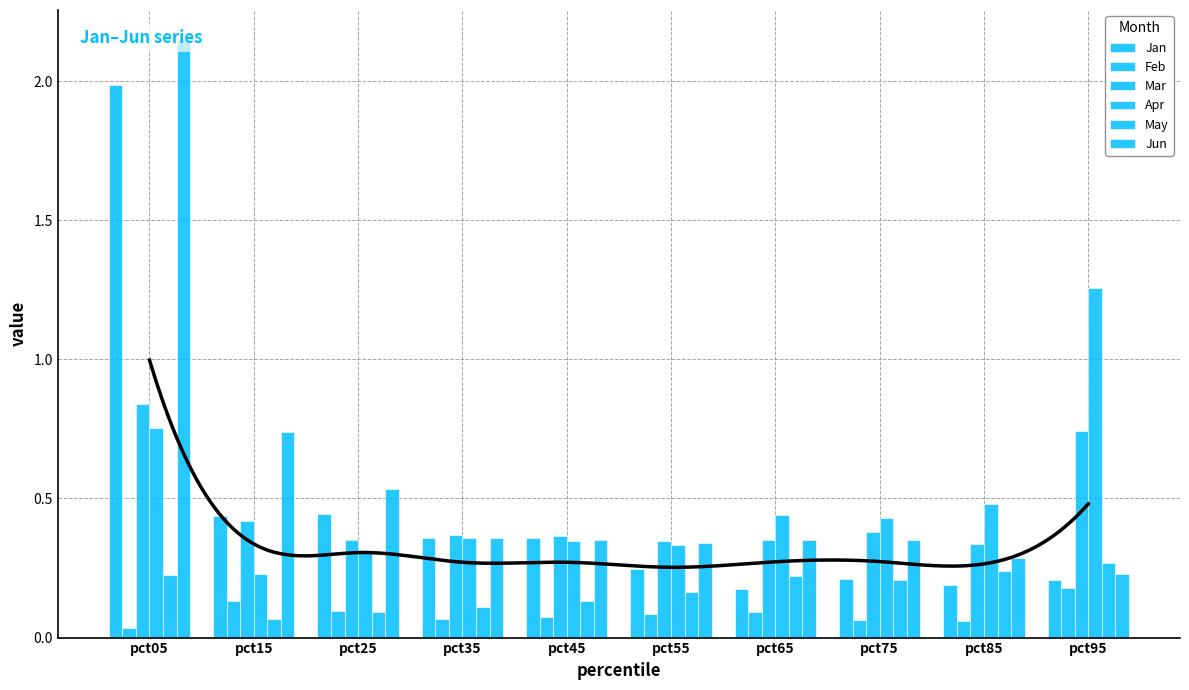

Rank the series by their maximum value, from lowest to highest.

Feb, May, Mar, Apr, Jan, Jun